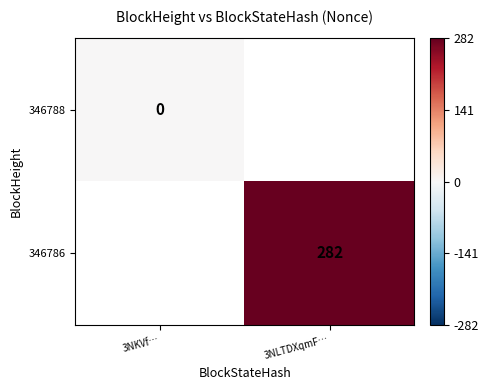

What is the maximum value shown in the chart?

282.0